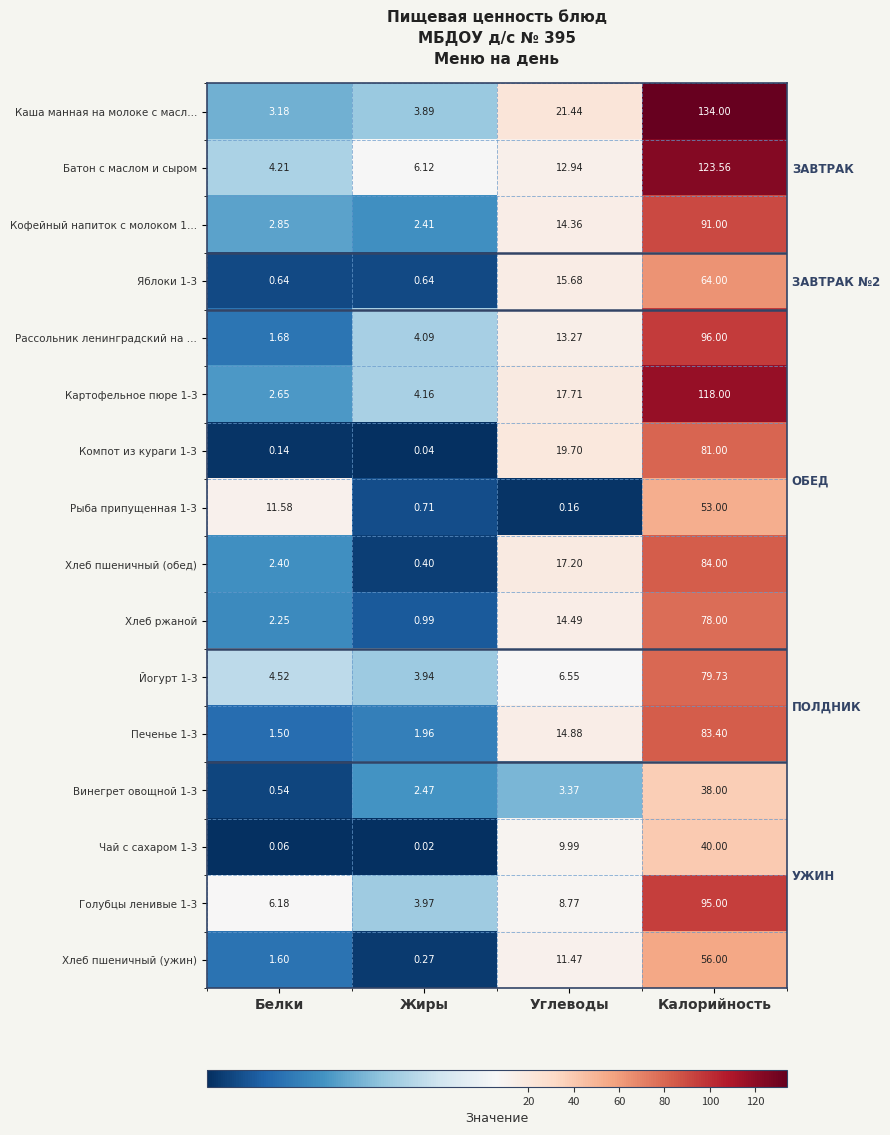

The value of Яблоки 1-3 at Белки is 0.6. True or false?

True